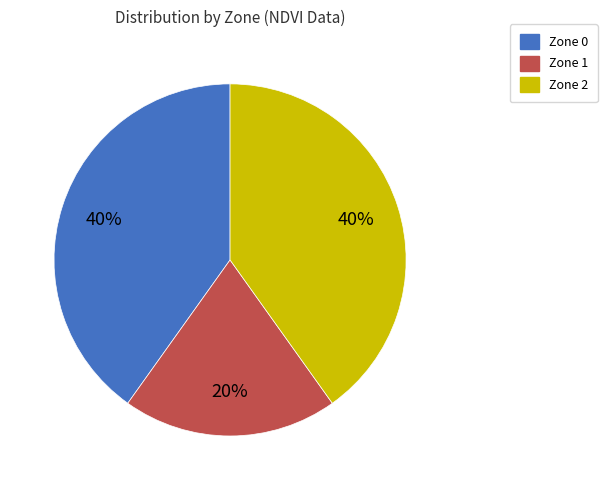

The Zone 1 slice represents 20% of the pie. True or false?

True